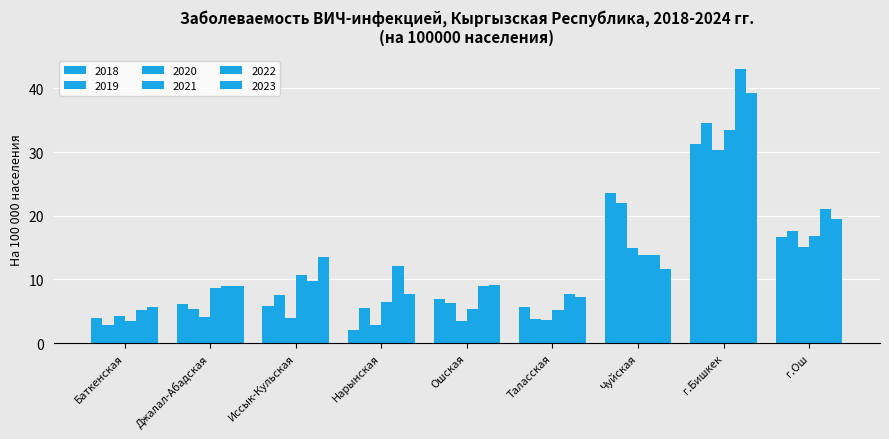

At which label does 2020 reach its peak?

г.Бишкек